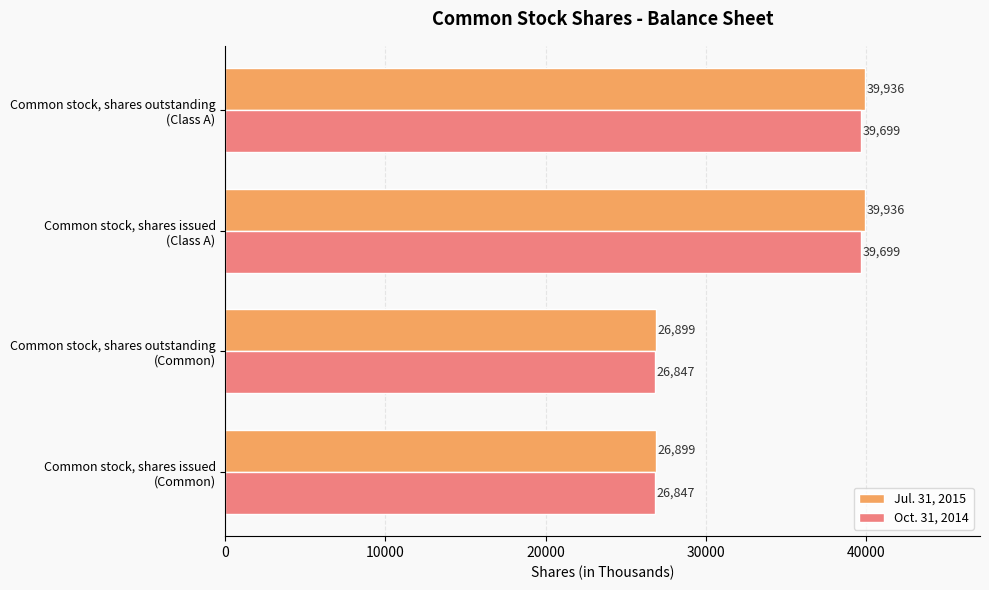

What is the maximum value for Oct. 31, 2014?

39699